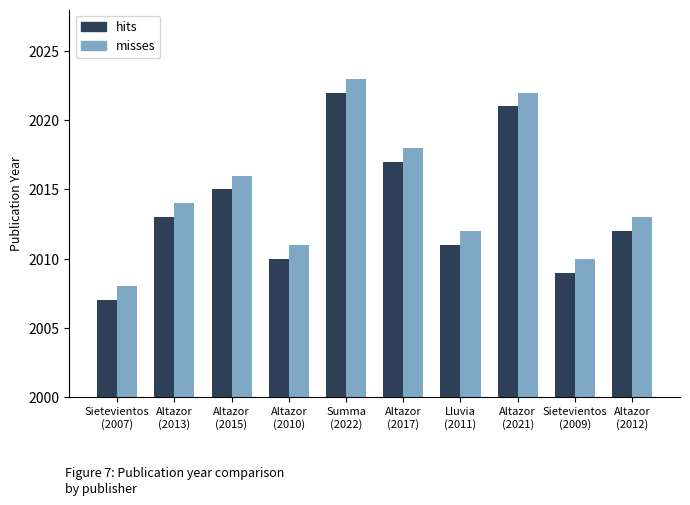

What is the minimum value shown in the chart?

2007